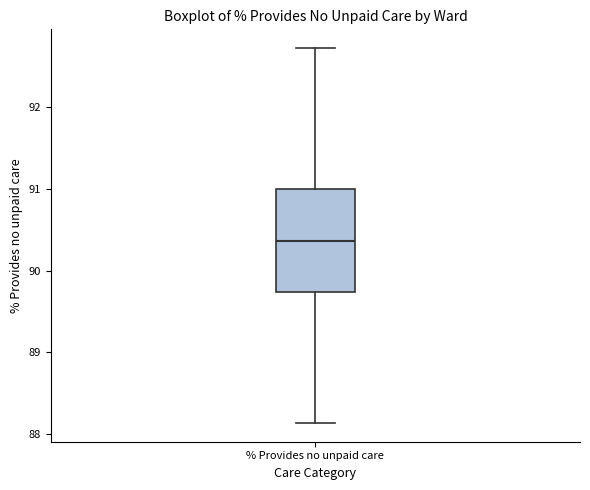

Transcribe this box plot: give where the median line is, the range the box spans, and where the two whiskers end, as read against the y-axis. The values are not printed on the chart, so give them approximately, as read against the axis.

median 90.4, box 89.7 to 91.0, whiskers 88.1 to 92.7